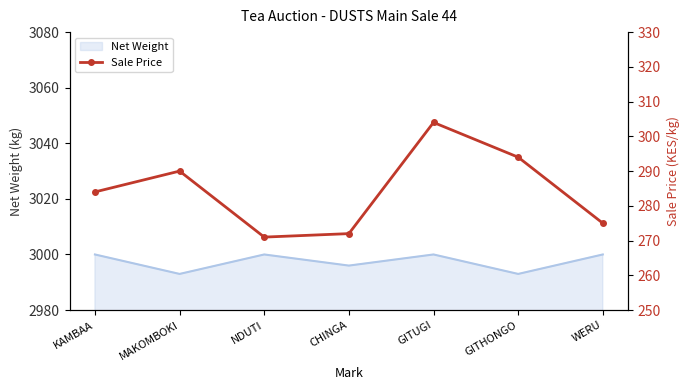

What is the greatest value displayed?

304